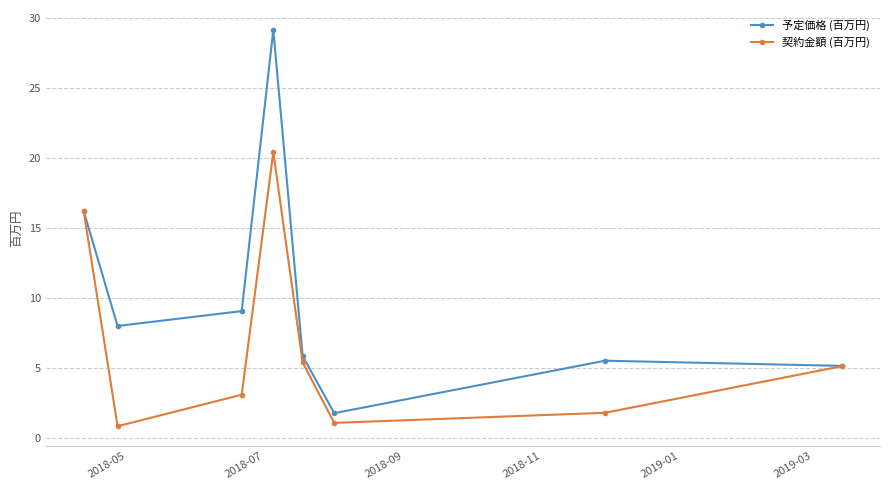

In 契約金額 (百万円), how many points are higher than both neighbors (excluding endpoints)?

1